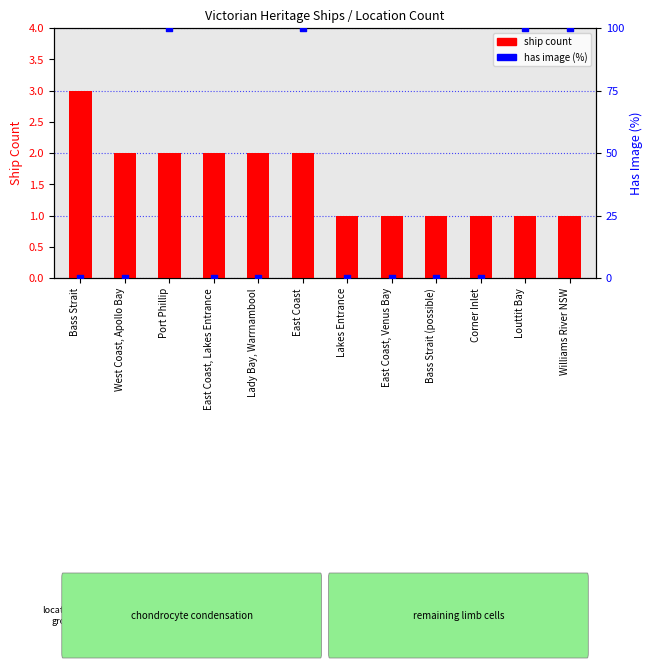

Is the value of has image (%) at Bass Strait greater than the value of ship count at Bass Strait?

No